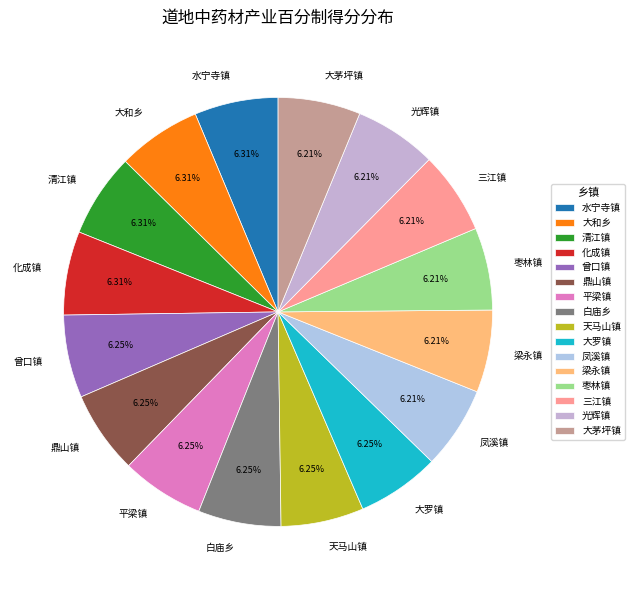

The 枣林镇 slice represents 1% of the pie. True or false?

False